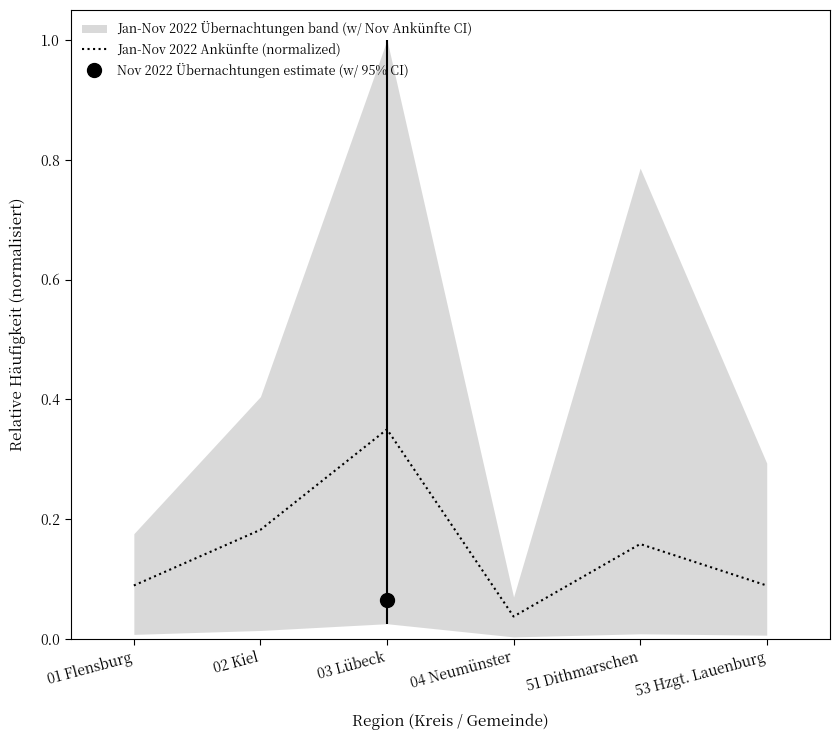

Where is the first local minimum?

04 Neumünster